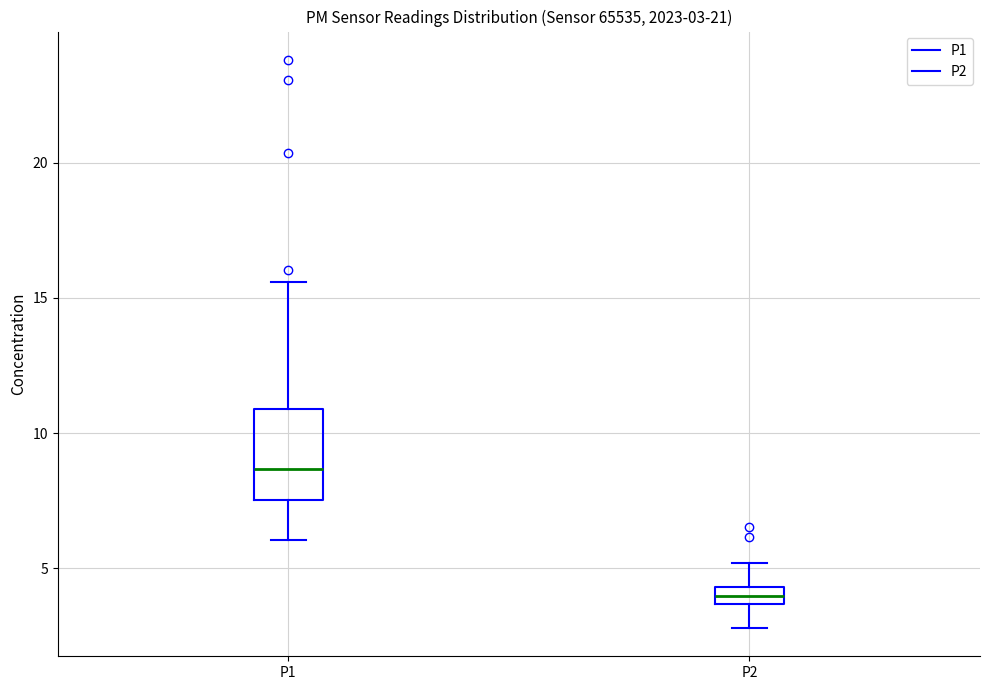

Which box is the tallest, from its lower edge to its upper edge?

P1